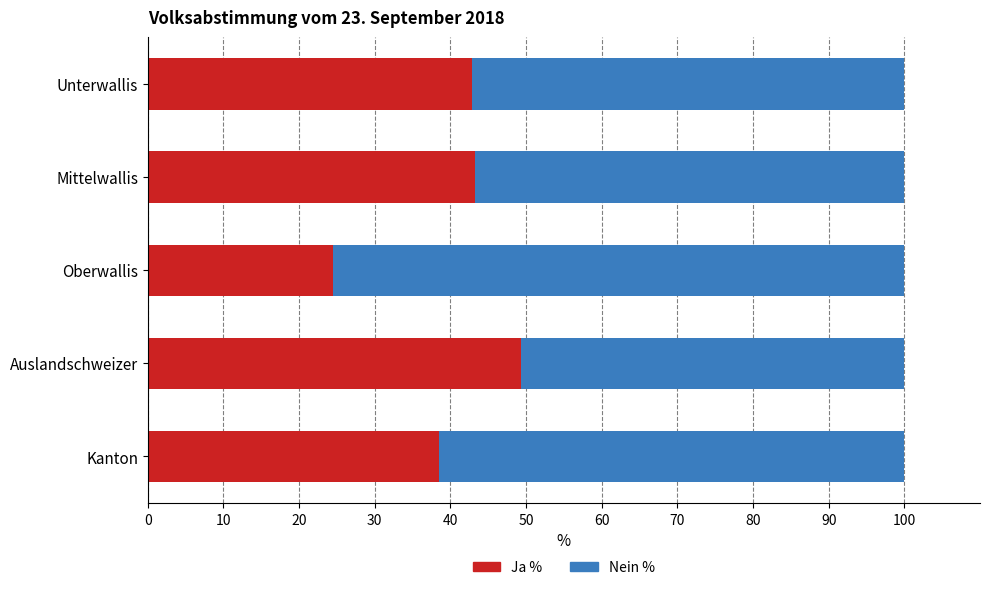

What is the sum of all Ja % values?

198.4